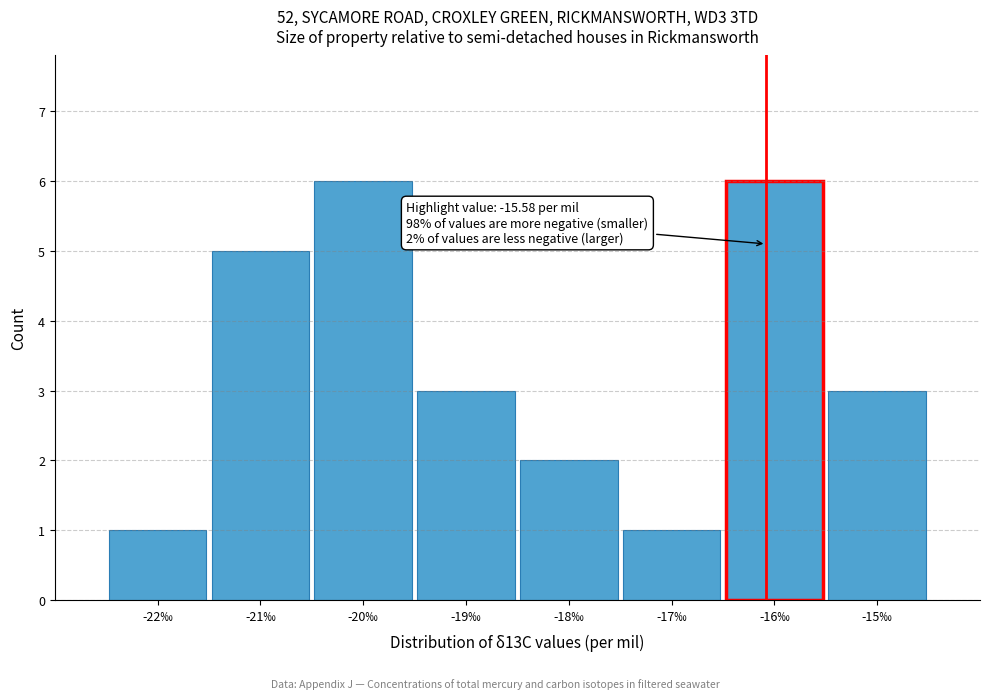

Reading left to right, list all the values displayed in this chart.

1	5	6	3	2	1	6	3